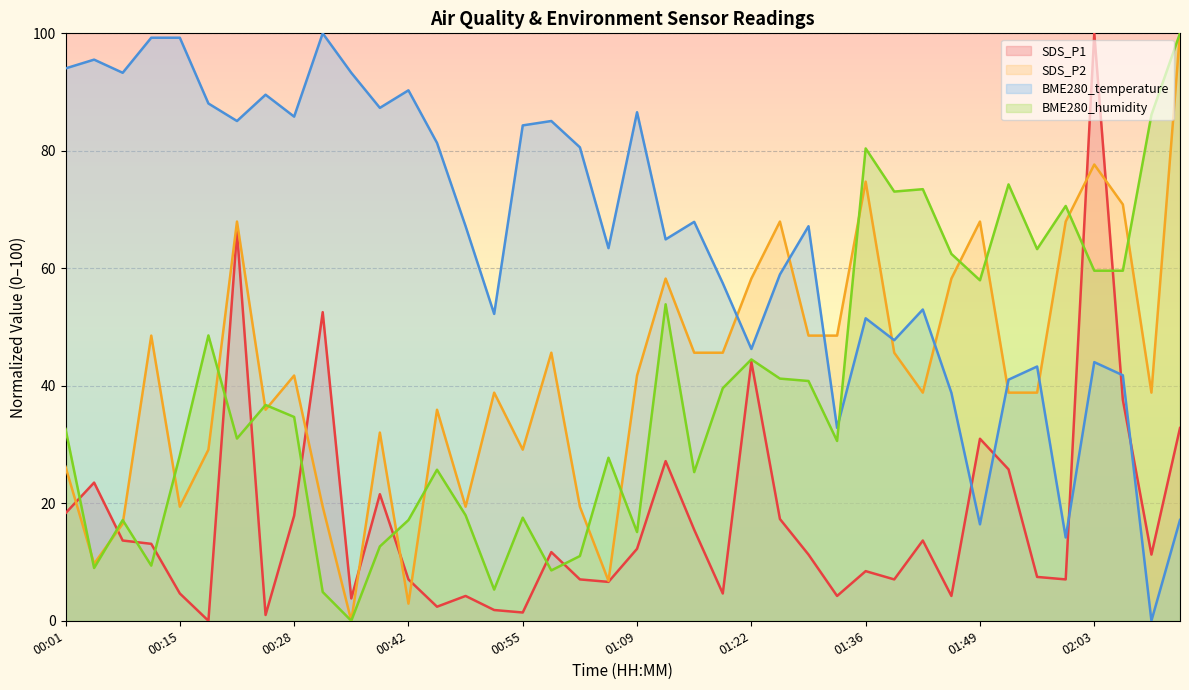

Where does the SDS_P1 series first go above 11?

00:01